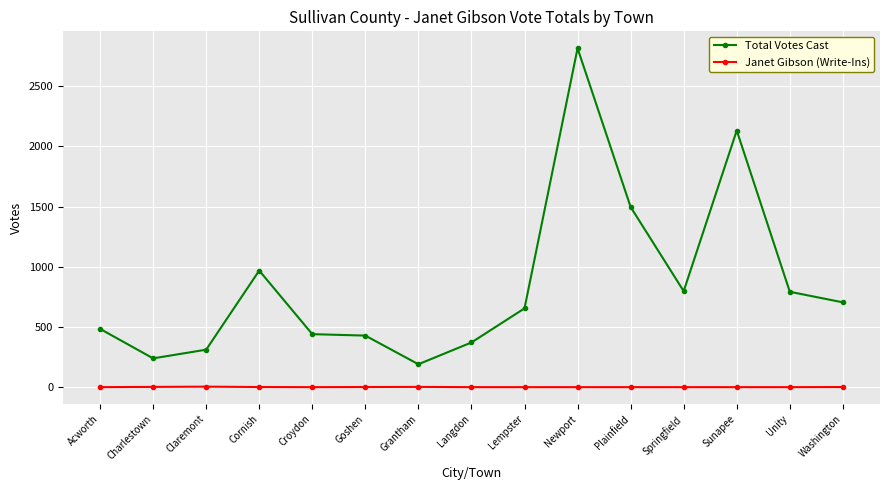

List the series in order of their peak value, lowest first.

Janet Gibson (Write-Ins), Total Votes Cast